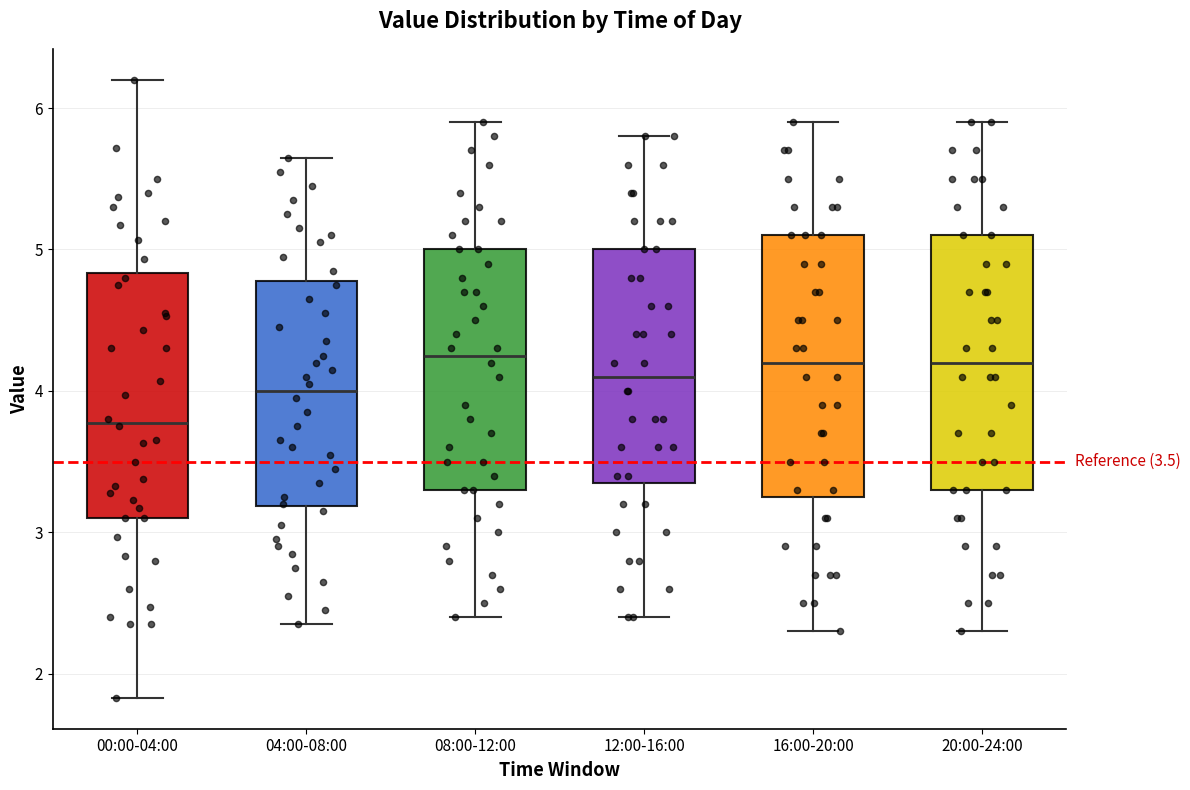

Which box's median line is the lowest?

00:00-04:00